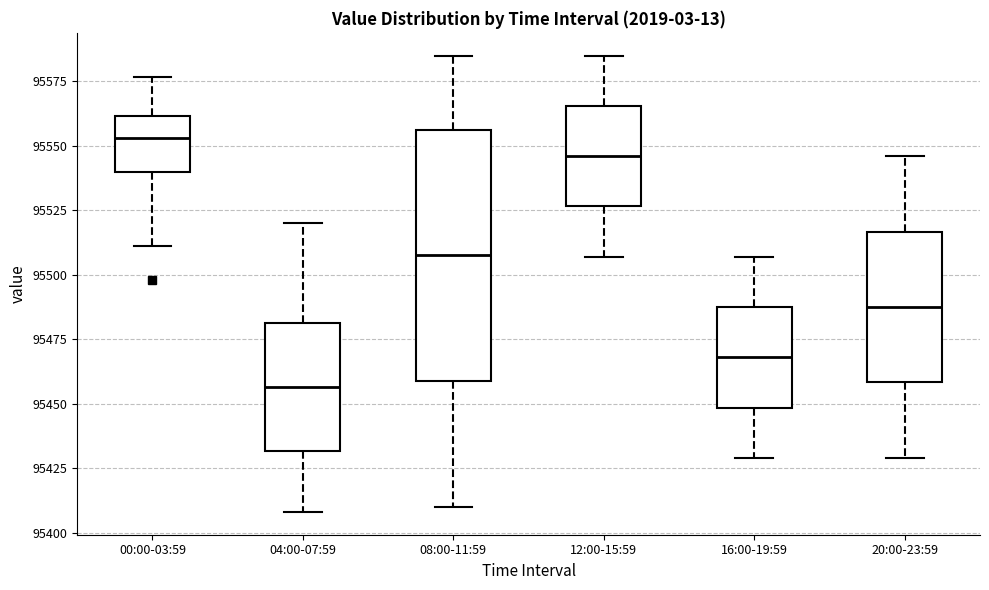

Comparing the boxes themselves (not the whiskers), which one is the tallest?

08:00-11:59